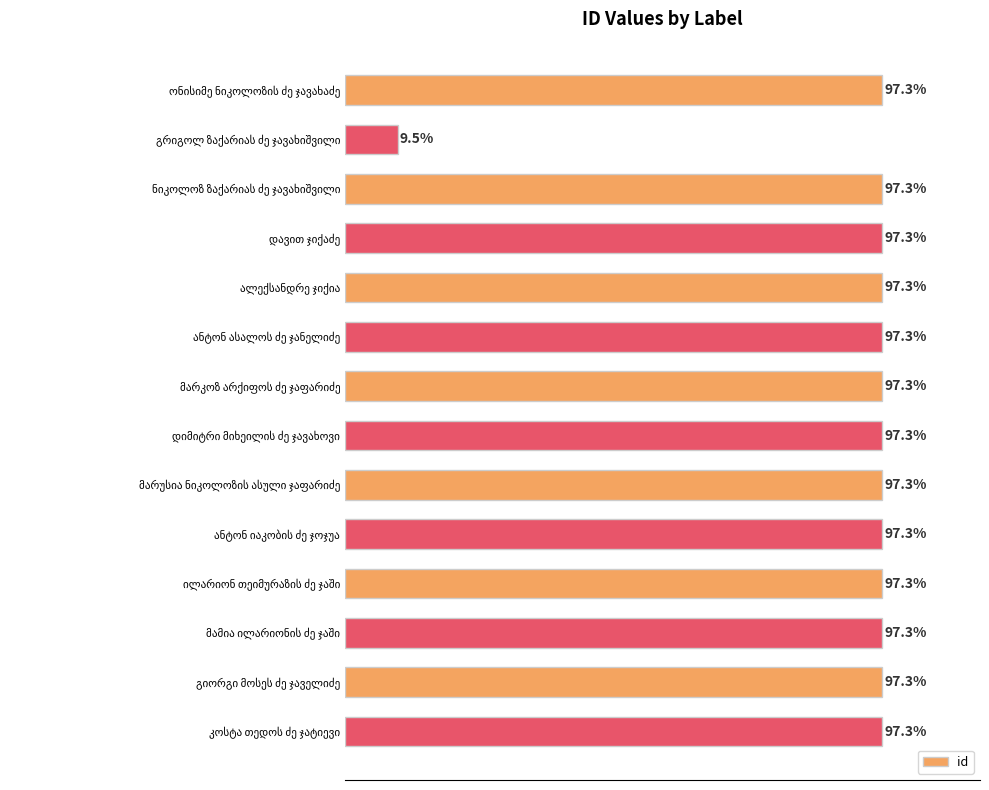

Does the chart contain any negative values?

No